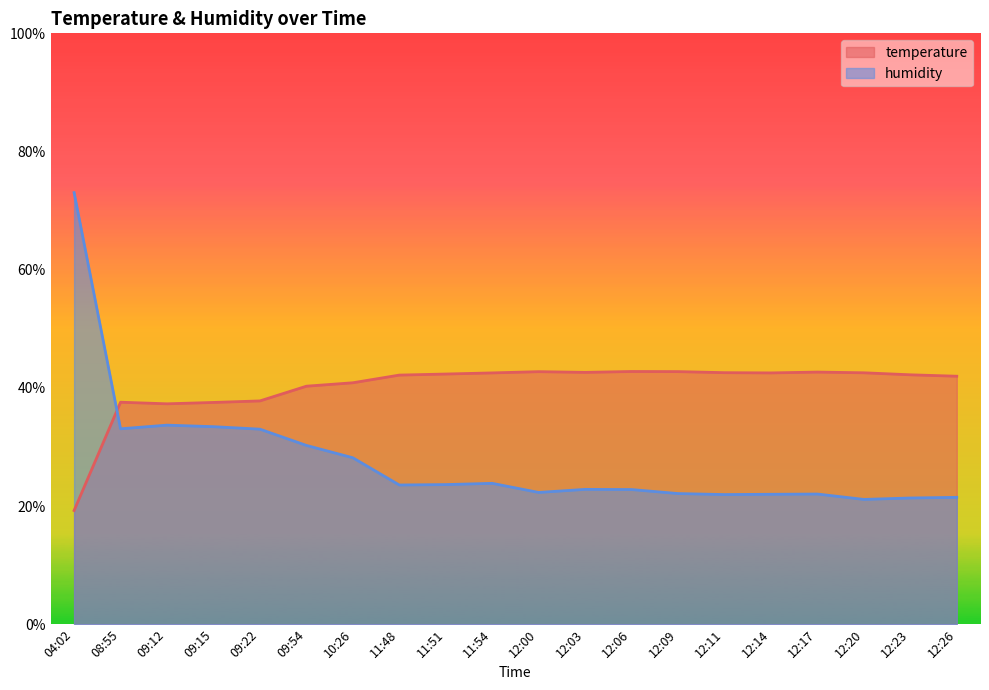

At 12:06, list the series in order from largest to smallest.

temperature, humidity